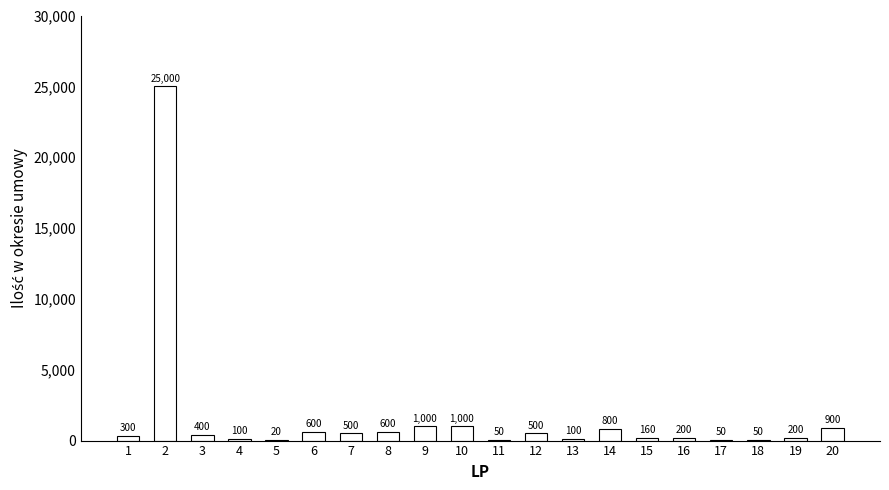

What is the sum of the values at 16 and 5?

220